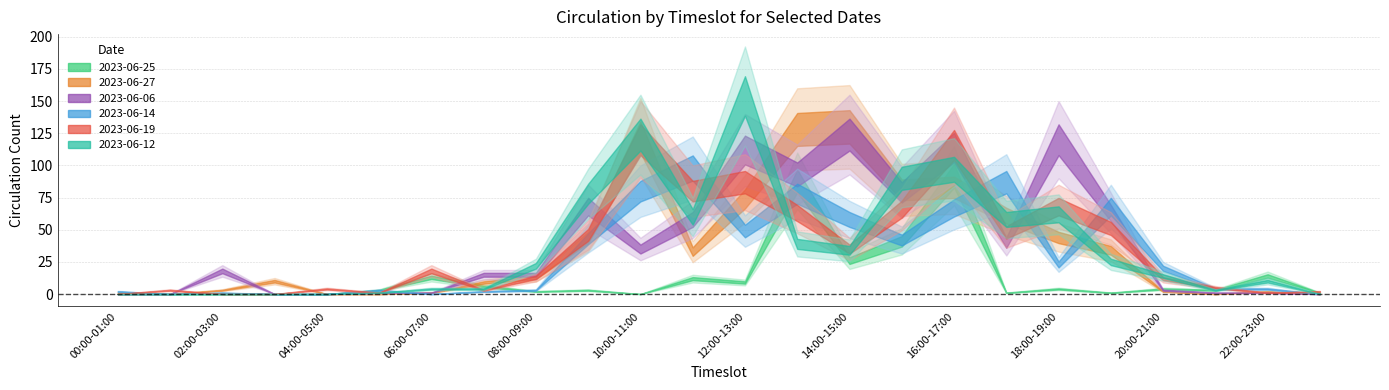

At which category is the sum across all series the highest?

16:00-17:00